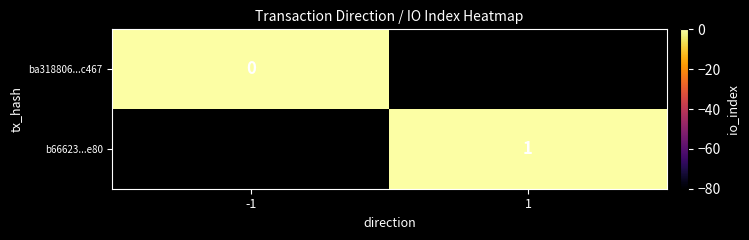

The value of b66623...e80 at 1 is 1. True or false?

True